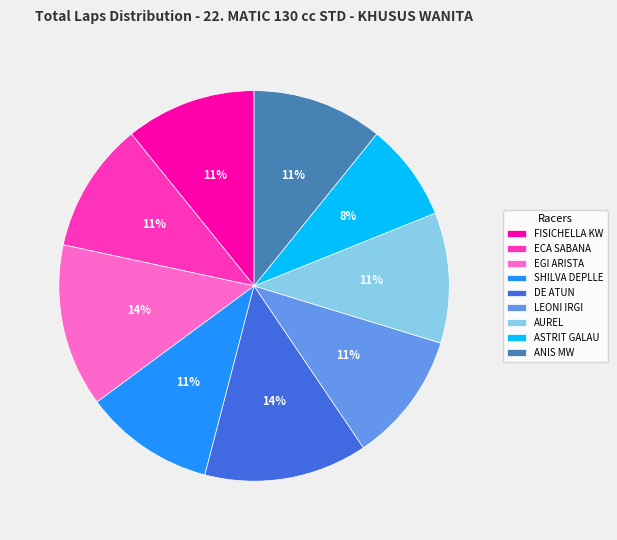

Is the sum of ANIS MW and LEONI IRGI greater than half?

No